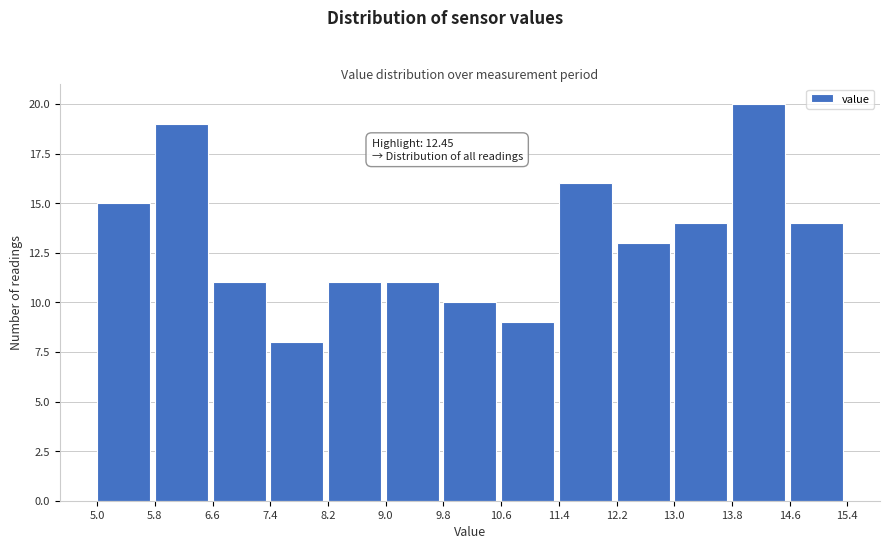

Which range on the x-axis has the tallest bar?

13.8 to 14.6